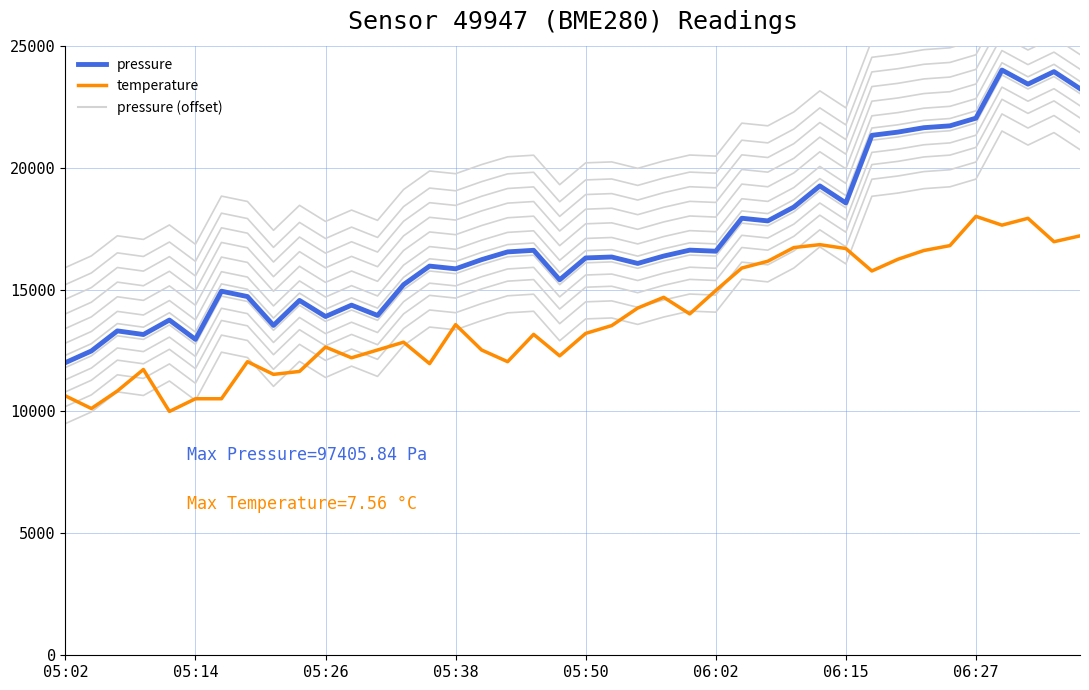

Reading left to right, list all the values displayed in this chart.

pressure: 12000.0	12478.7	13302.4	13154.6	13747.7	12955.7	14930.5	14710.5	13527.7	14552.1	13892.1	14358.5	13936.1	15199.8	15960.1	15849.2	16224.1	16542.7	16607.8	15398.7	16294.5	16333.2	16069.2	16372.0	16614.8	16570.8	17922.6	17813.4	18380.2	19247.9	18550.9	21323.0	21455.0	21636.3	21711.9	22027.0	24000.0	23422.7	23934.9	23236.1
temperature: 10640.0	10120.0	10840.0	11720.0	10000.0	10520.0	10520.0	12040.0	11520.0	11640.0	12640.0	12200.0	12520.0	12840.0	11960.0	13560.0	12520.0	12040.0	13160.0	12280.0	13200.0	13520.0	14240.0	14680.0	14000.0	14960.0	15880.0	16160.0	16720.0	16840.0	16680.0	15760.0	16240.0	16600.0	16800.0	18000.0	17640.0	17920.0	16960.0	17200.0